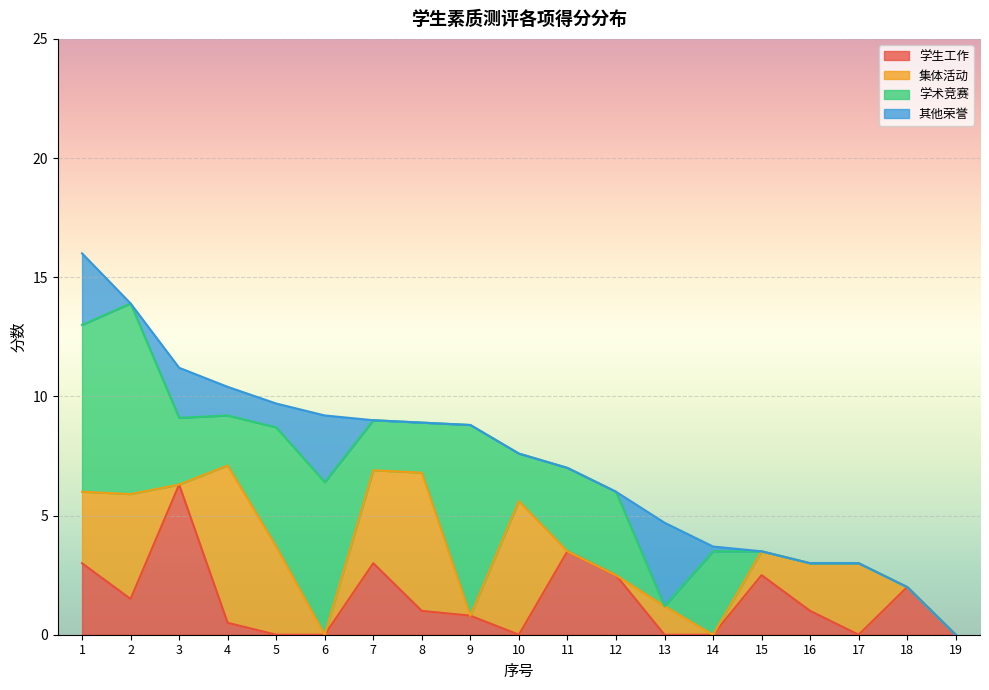

Is the value of 学生工作 at 17 greater than the value of 其他荣誉 at 5?

No